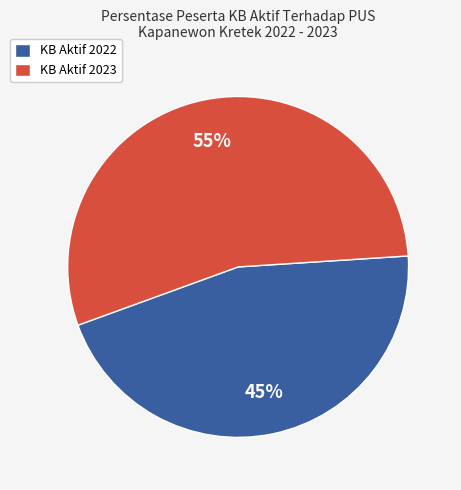

The KB Aktif 2023 slice represents 55% of the pie. True or false?

True